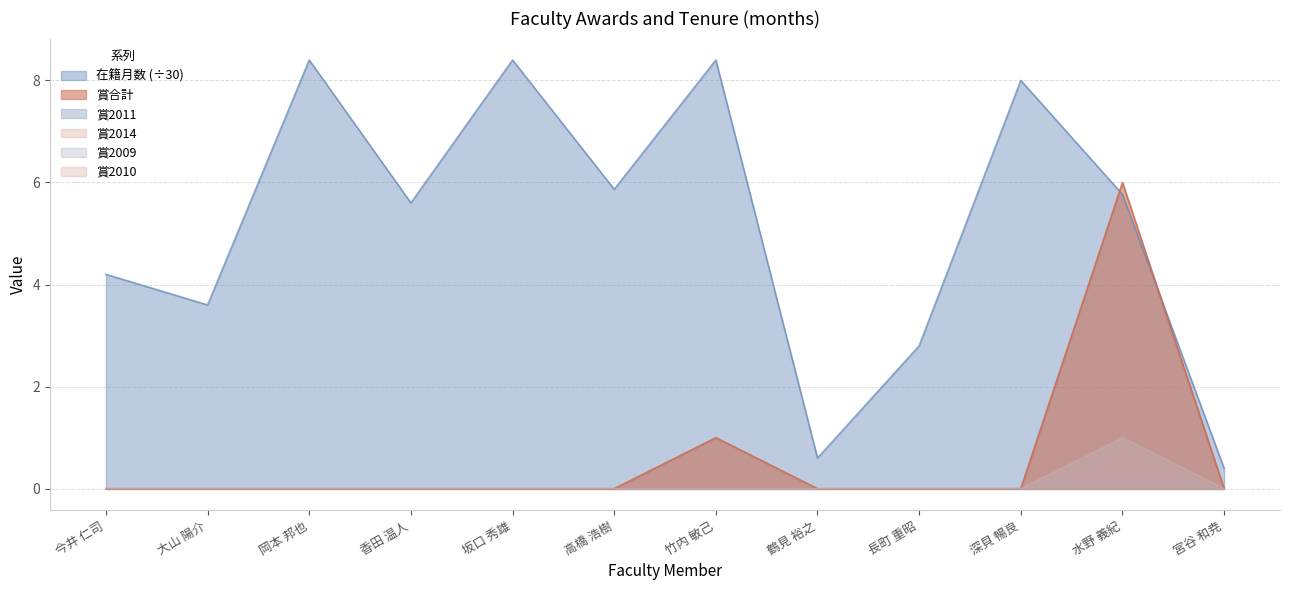

What is the total value across all series at 香田 温人?

5.6